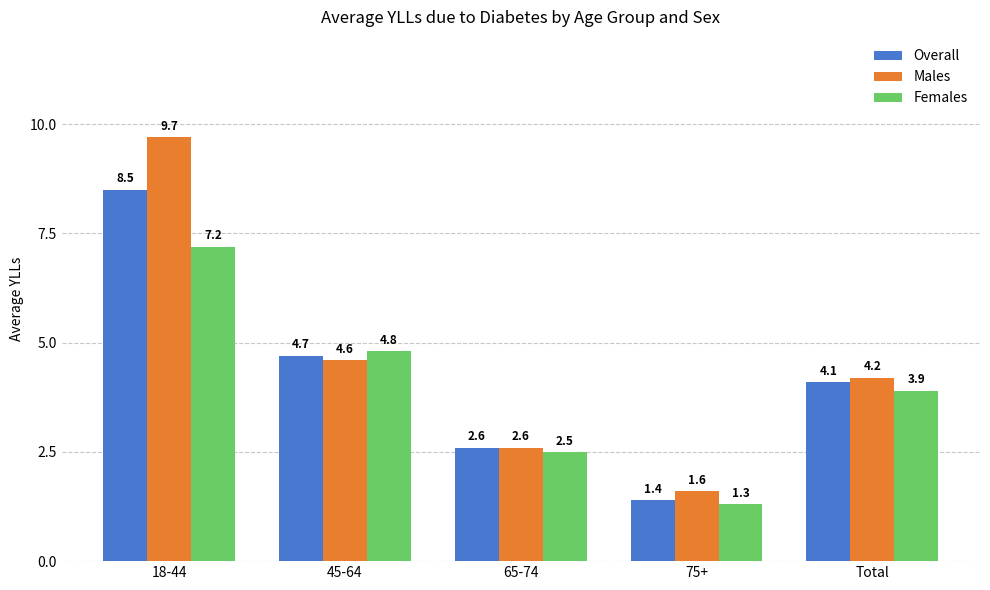

Which category has the highest value across all series?

18-44